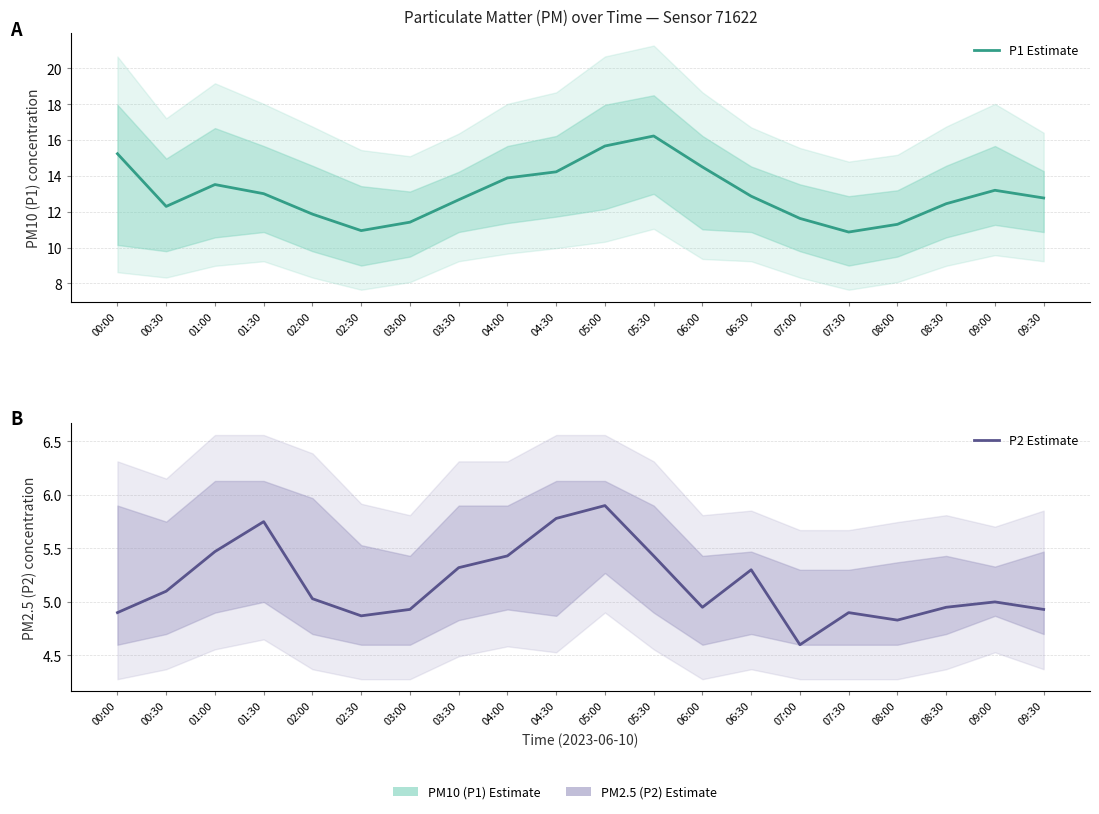

What is the value of the P2 Estimate point at the 15th from the left?

4.6